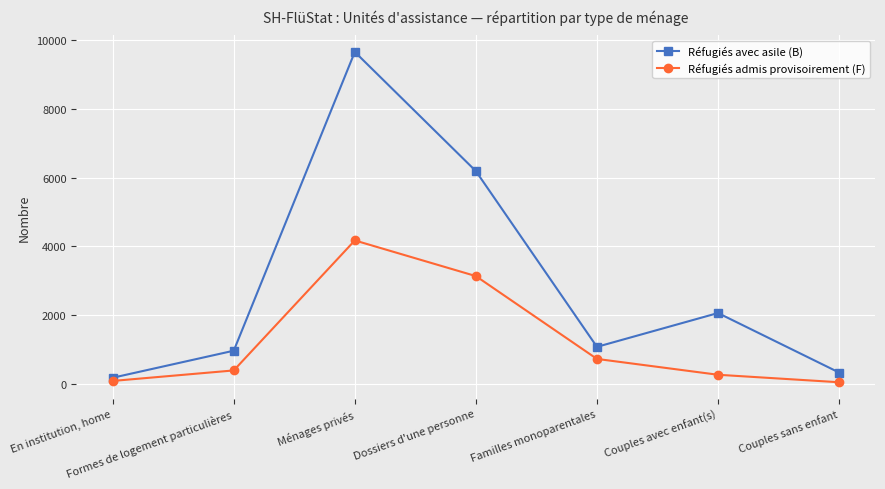

Is it true that Réfugiés admis provisoirement (F) equals 726 at Familles monoparentales?

True